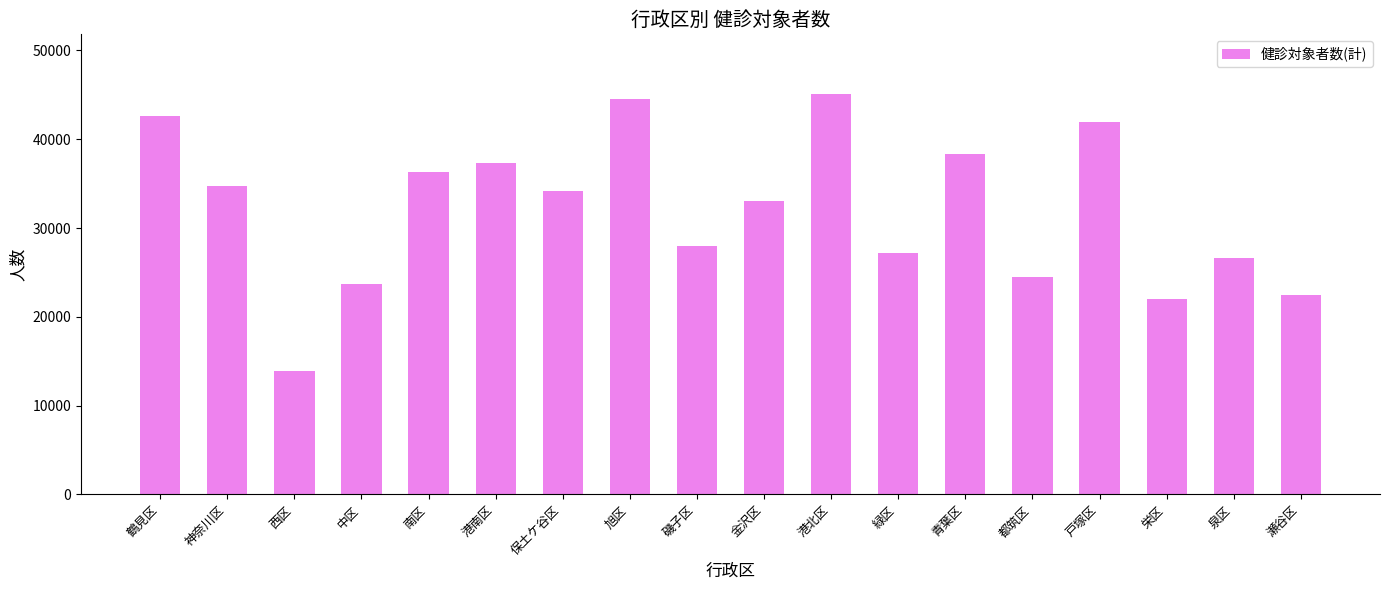

What is the difference between the maximum and second lowest values?

23076